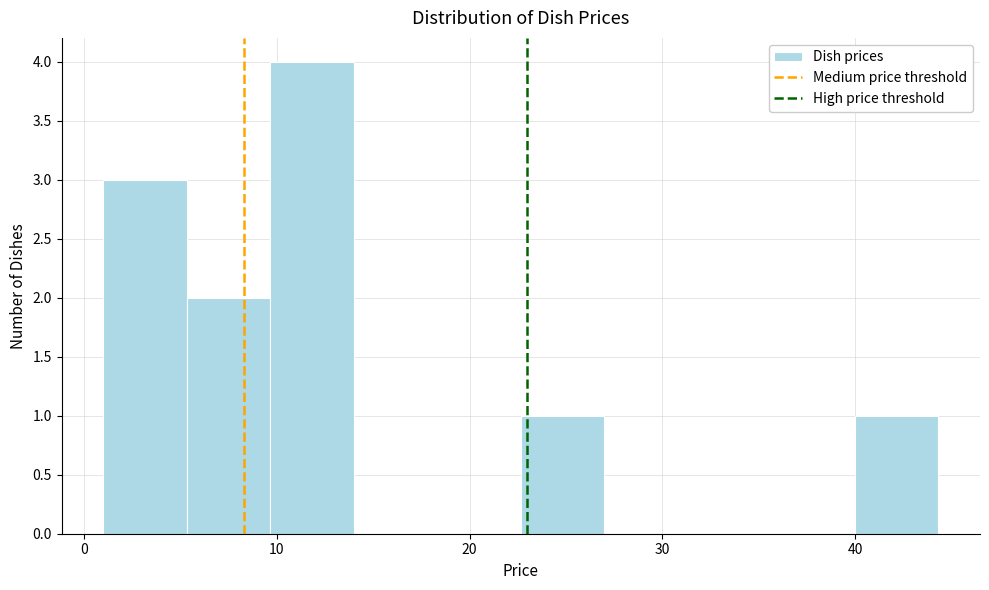

Reading left to right, transcribe this chart: for each bar, give the range it covers on the x-axis and its height. Neither the bar edges nor the heights are printed on the chart, so give them approximately, as read against the axes.

1 to 5: 3
5 to 10: 2
10 to 14: 4
14 to 18: 0
18 to 23: 0
23 to 27: 1
27 to 31: 0
31 to 36: 0
36 to 40: 0
40 to 44: 1